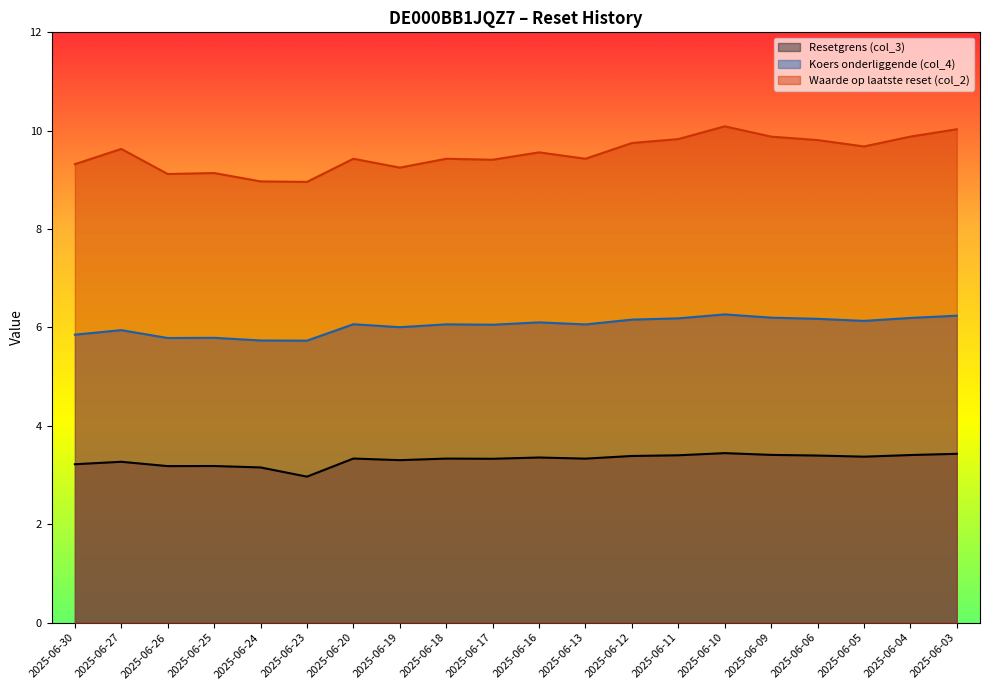

True or false: Waarde op laatste reset (col_2) and Koers onderliggende (col_4) cross at least once.

False